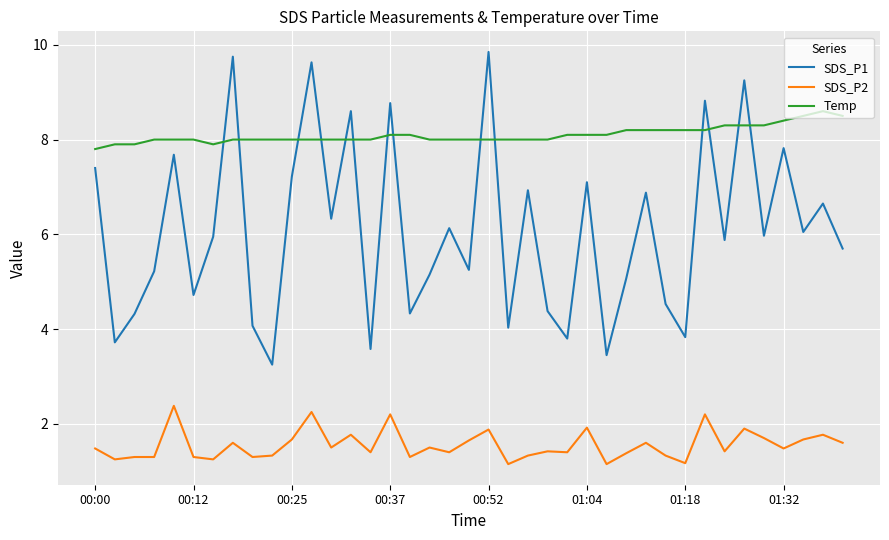

Rank the series by their maximum value, from lowest to highest.

SDS_P2, Temp, SDS_P1